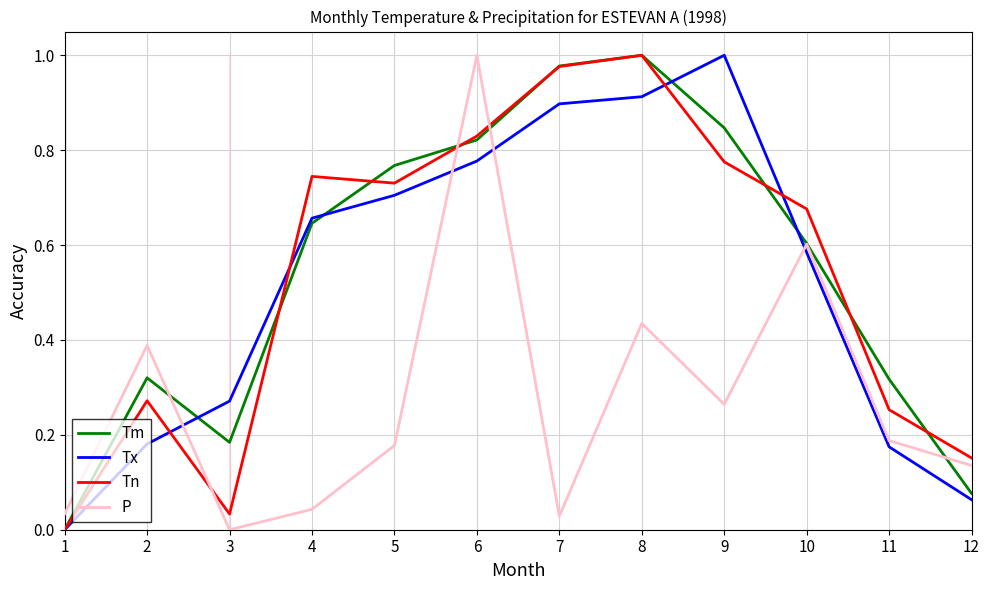

True or false: P and Tx cross at least once.

True